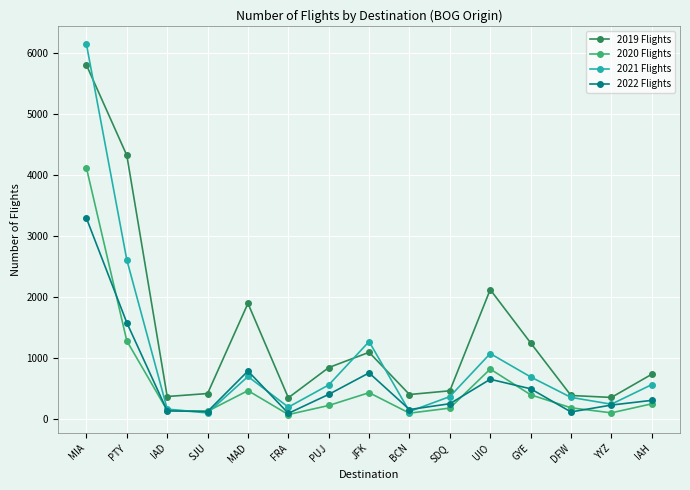

At which label does 2021 Flights first exceed 553?

MIA